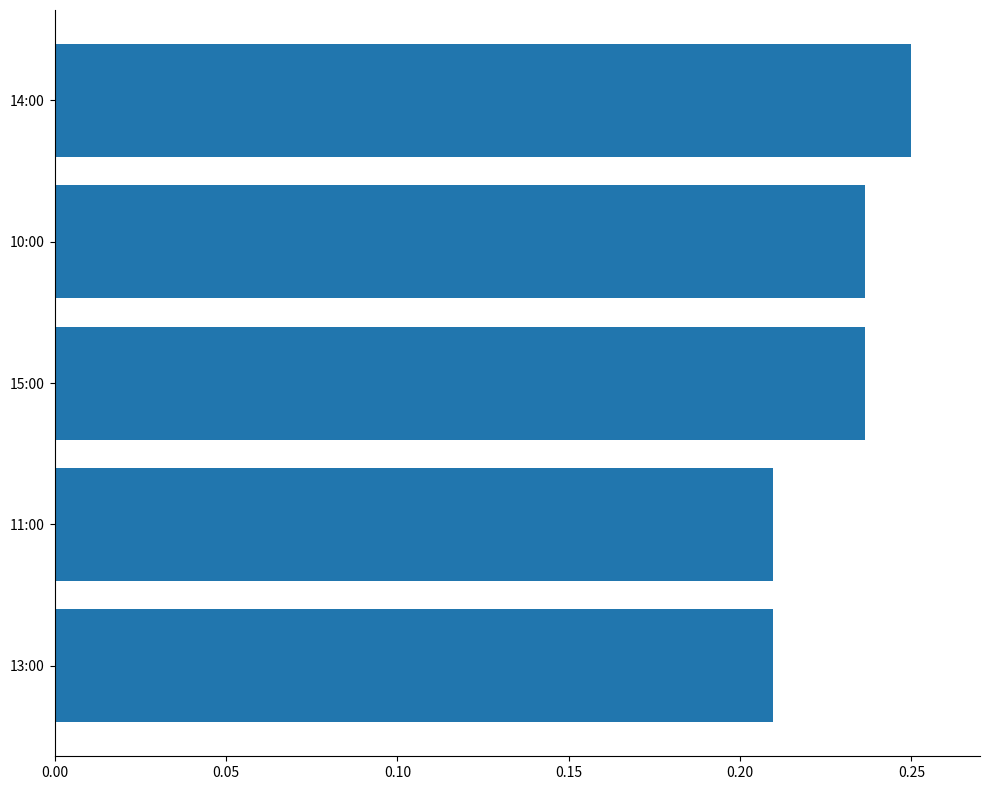

How many values are between 0 and 1?

5